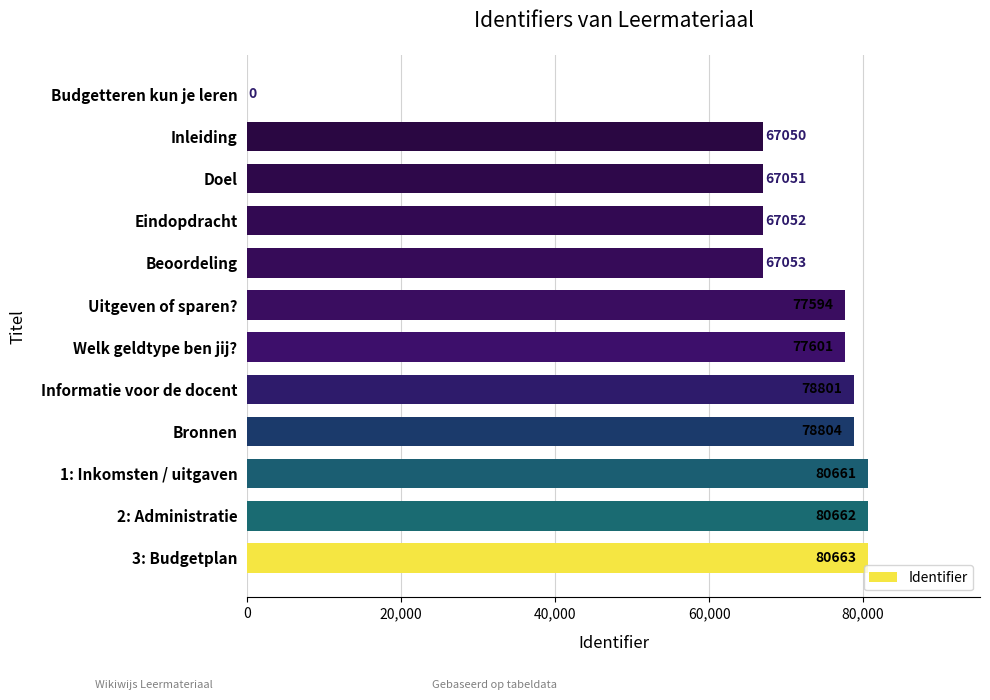

What is the ratio of the value at 2: Administratie to the value at Doel?

1.2